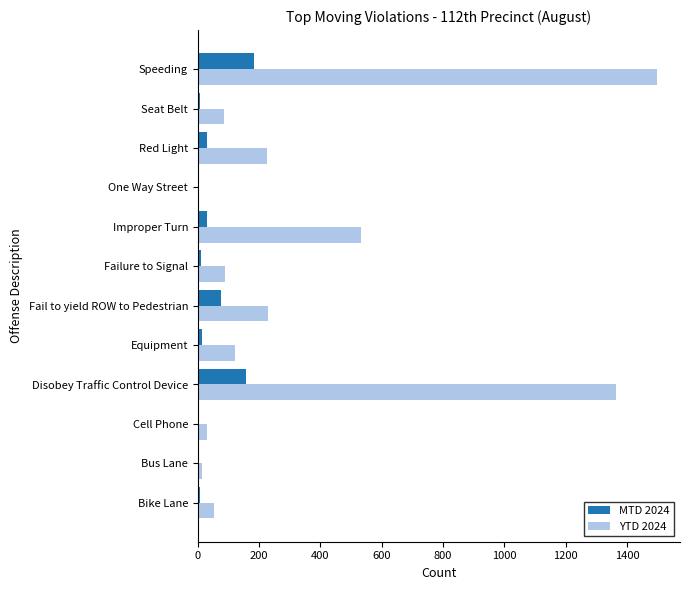

What is the greatest value displayed?

1498